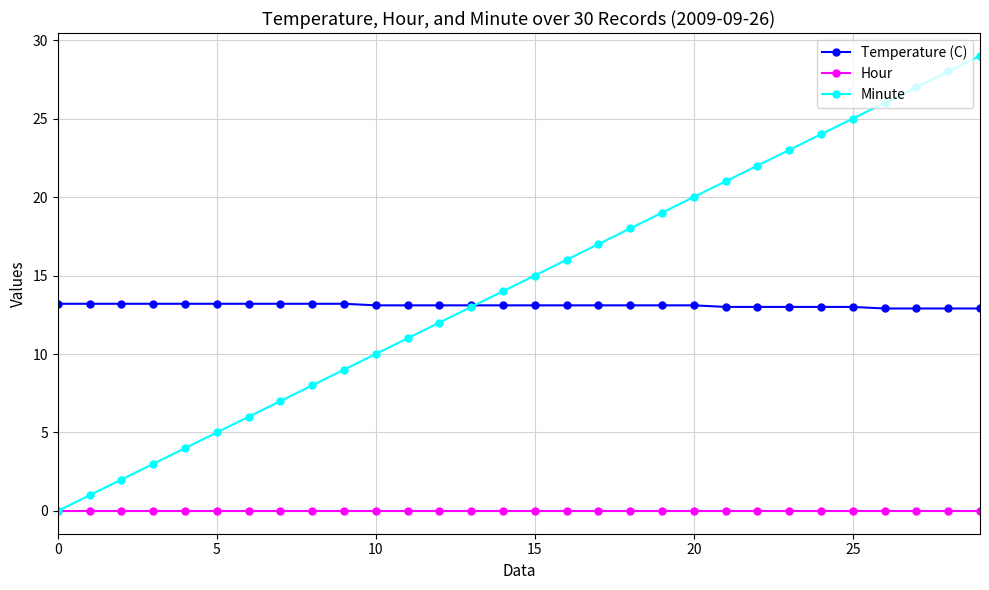

Which series has the largest range (max minus min)?

Minute